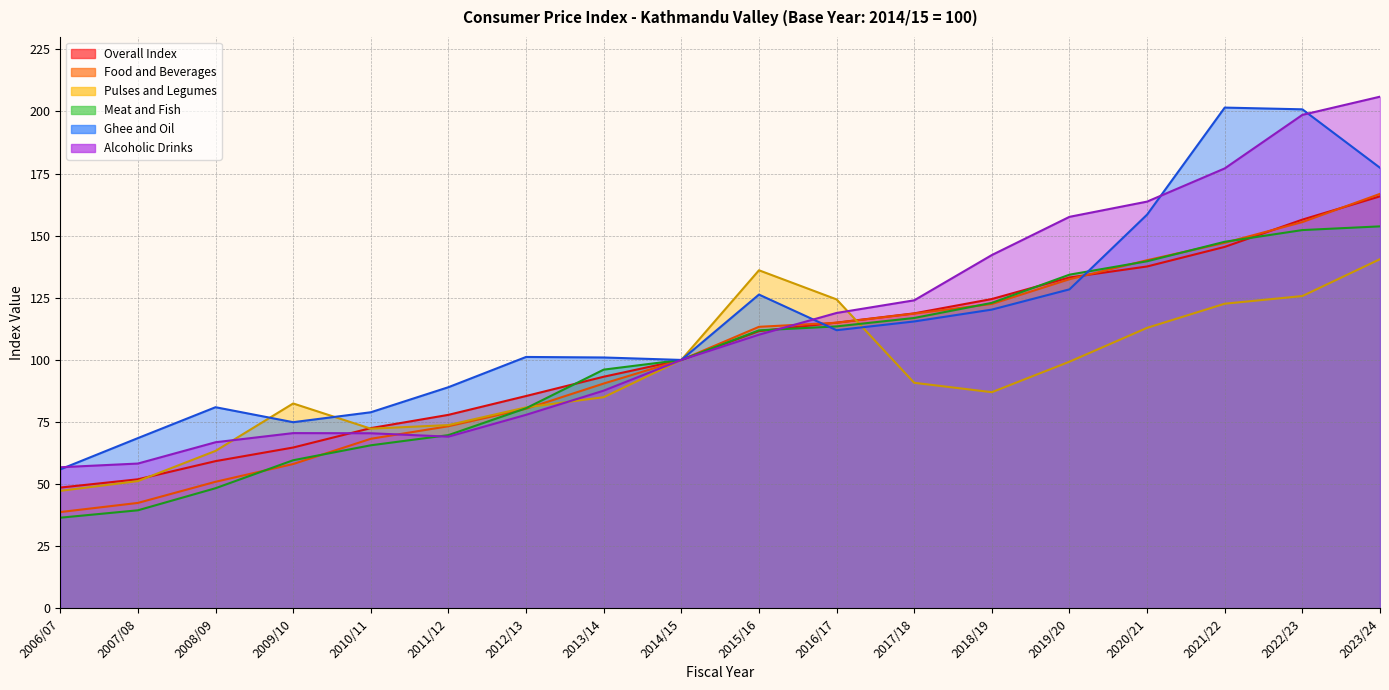

Where is Meat and Fish nearest to the value 95?

2013/14